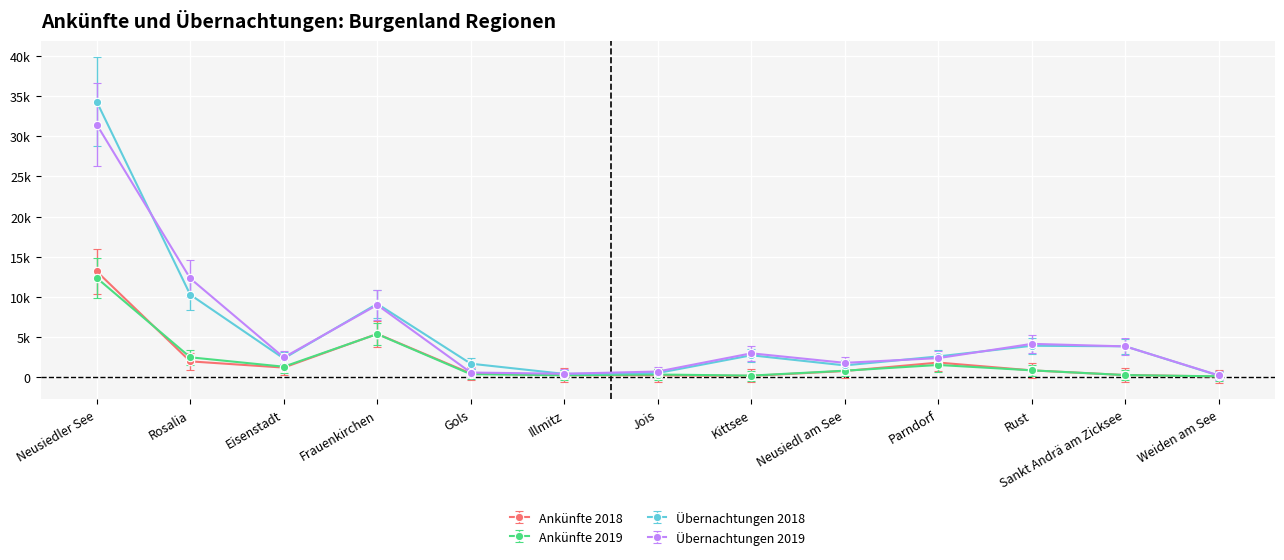

Does the chart have visible grid lines?

Yes